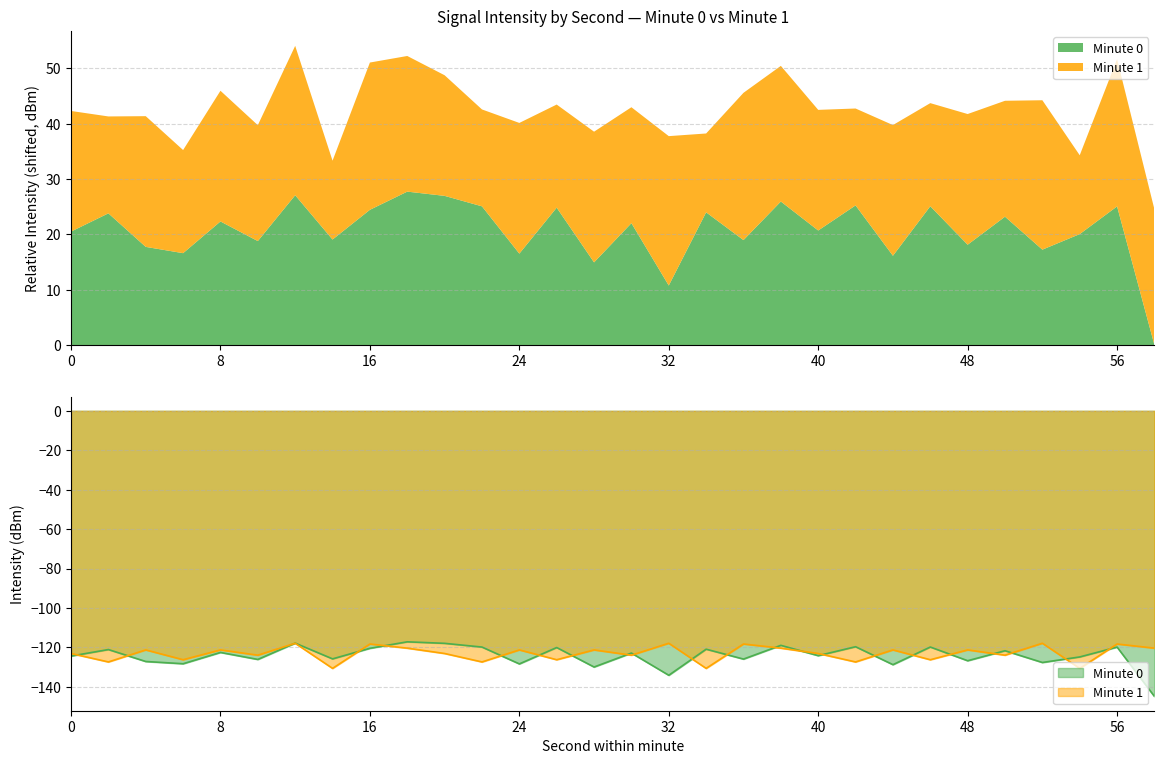

How many data points in intensity_mean_min1 are less than -121?

21